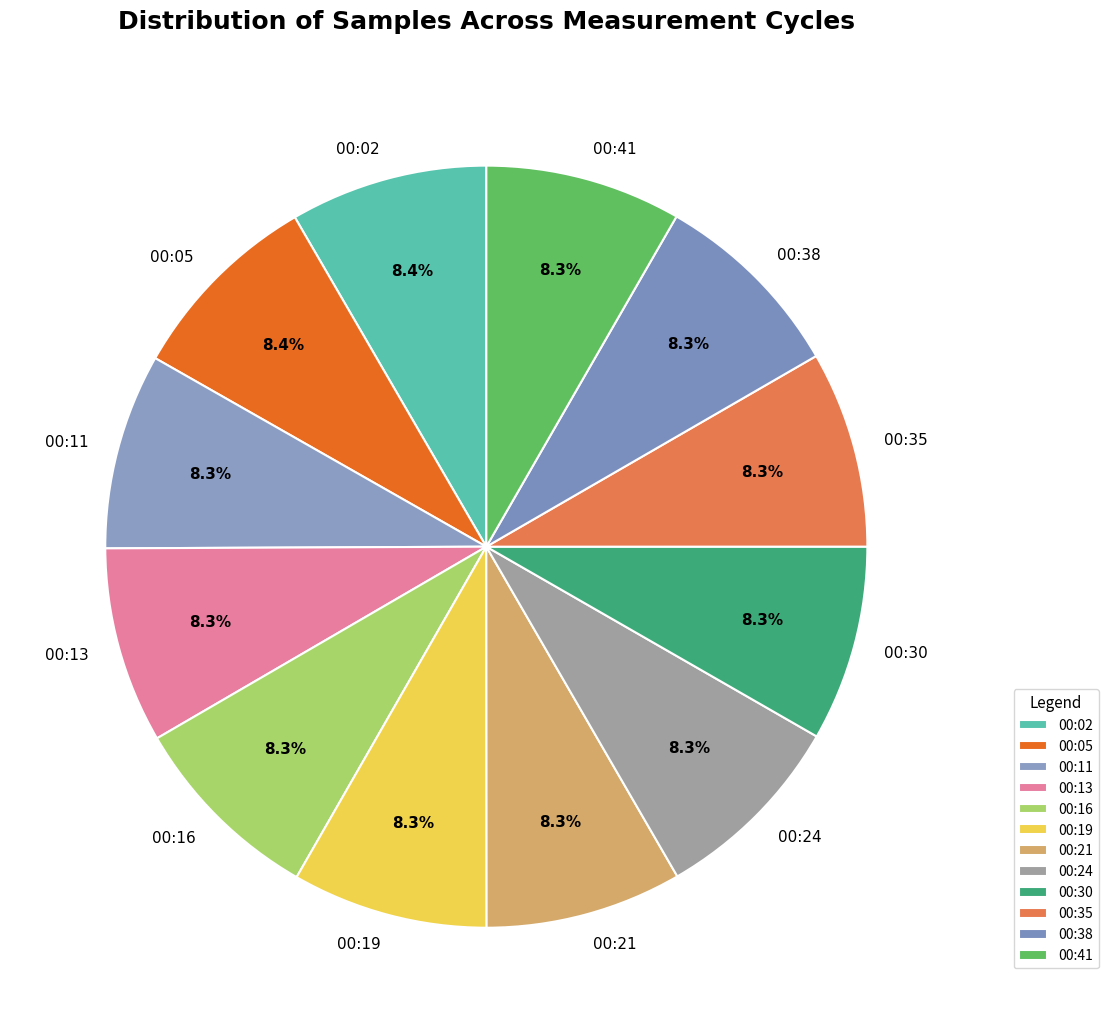

What is the ratio of the value at 00:21 to the value at 00:30?

1.0